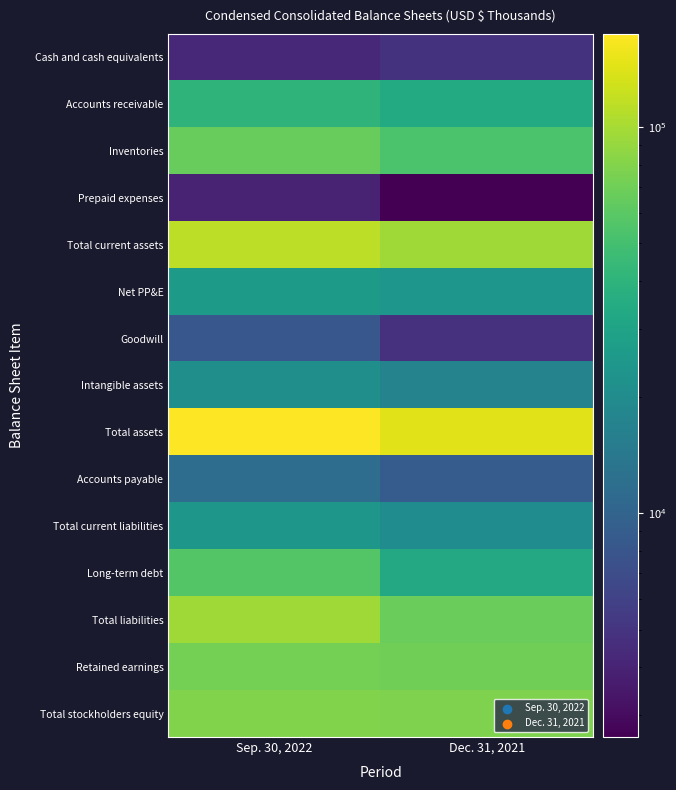

Reading right to left, extract all data points from this chart.

Cash and cash equivalents: Dec. 31, 2021=4843	Sep. 30, 2022=4218
Accounts receivable: Dec. 31, 2021=34221	Sep. 30, 2022=40149
Inventories: Dec. 31, 2021=53552	Sep. 30, 2022=66210
Prepaid expenses: Dec. 31, 2021=2635	Sep. 30, 2022=3989
Total current assets: Dec. 31, 2021=95251	Sep. 30, 2022=115316
Net PP&E: Dec. 31, 2021=24027	Sep. 30, 2022=26042
Goodwill: Dec. 31, 2021=4800	Sep. 30, 2022=8189
Intangible assets: Dec. 31, 2021=17231	Sep. 30, 2022=21296
Total assets: Dec. 31, 2021=144439	Sep. 30, 2022=174484
Accounts payable: Dec. 31, 2021=8977	Sep. 30, 2022=11771
Total current liabilities: Dec. 31, 2021=20275	Sep. 30, 2022=24440
Long-term debt: Dec. 31, 2021=33037	Sep. 30, 2022=57131
Total liabilities: Dec. 31, 2021=67357	Sep. 30, 2022=95503
Retained earnings: Dec. 31, 2021=69873	Sep. 30, 2022=72060
Total stockholders equity: Dec. 31, 2021=77082	Sep. 30, 2022=78981